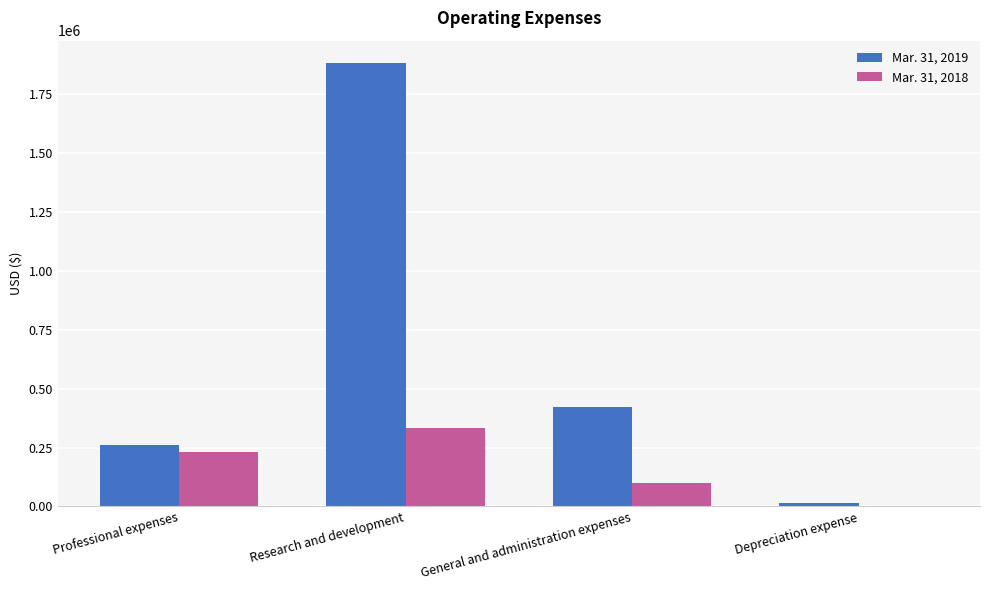

Is it true that Mar. 31, 2018 equals 332642 at Research and development?

True